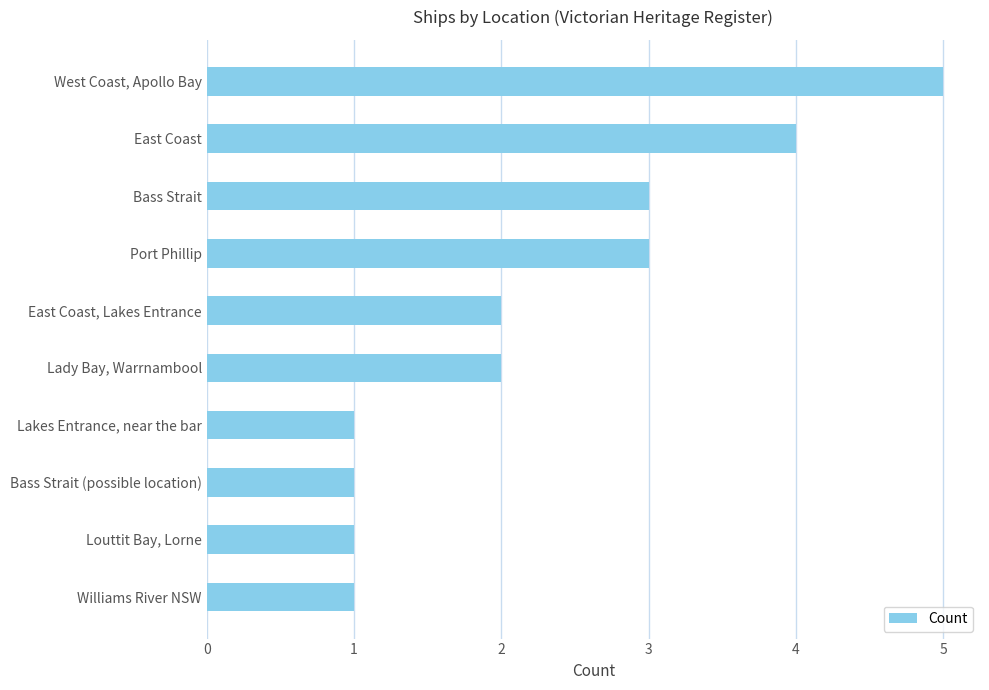

What is the ratio of the value at Lady Bay, Warrnambool to the value at Bass Strait?

0.7